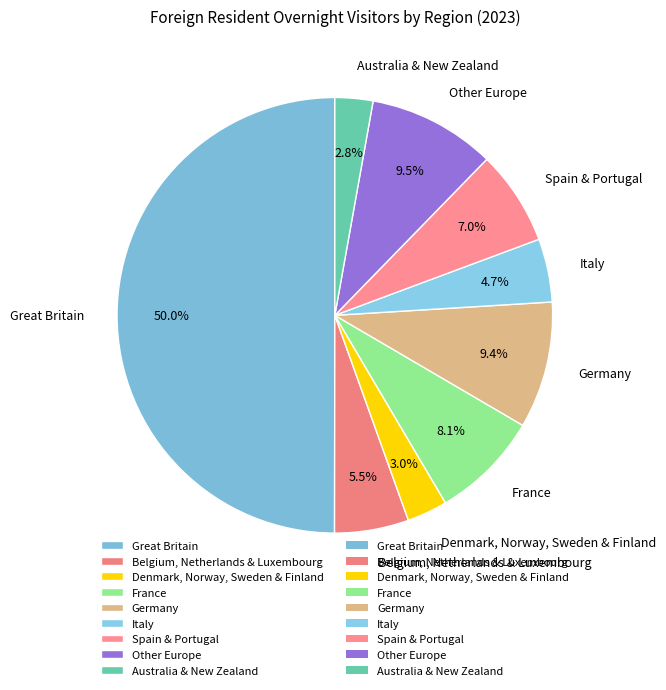

To the nearest percent, what is the combined percentage of Germany and Belgium, Netherlands & Luxembourg?

15%